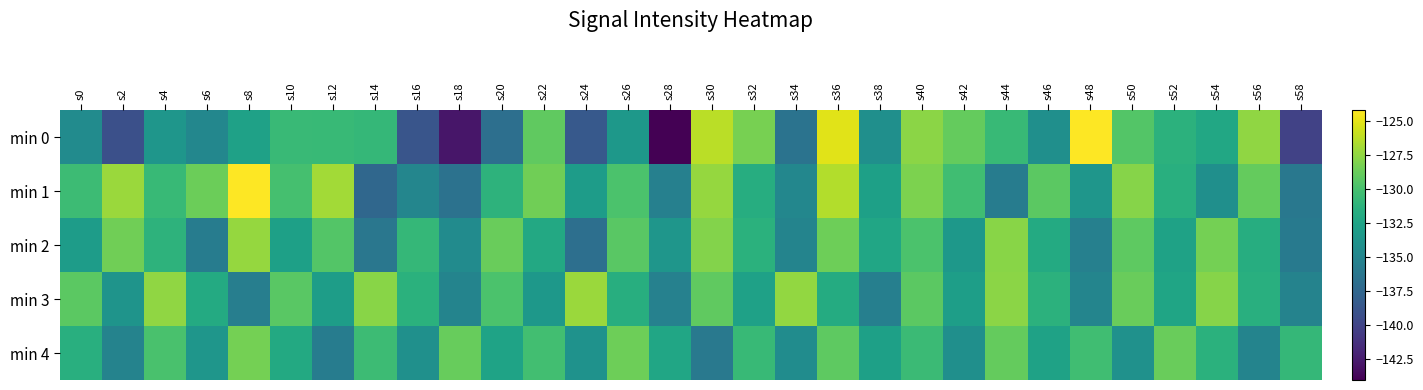

At which category does the chart reach its peak across all series?

s48